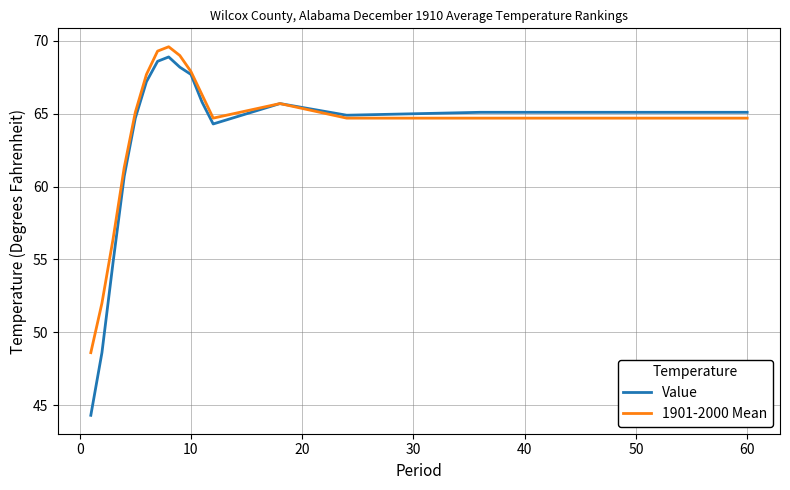

What is the minimum value shown in the chart?

44.3